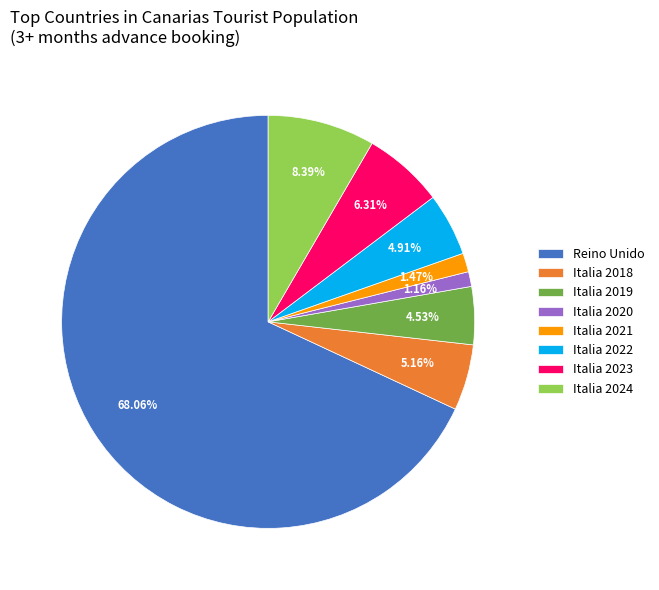

How many segments does this pie chart have?

8